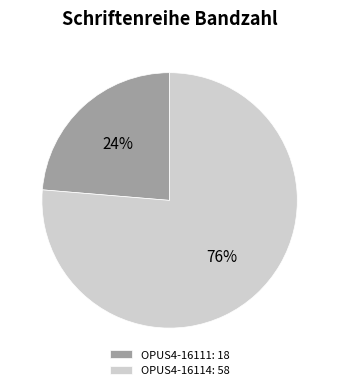

Is the sum of OPUS4-16114: 58 and OPUS4-16111: 18 greater than half?

Yes